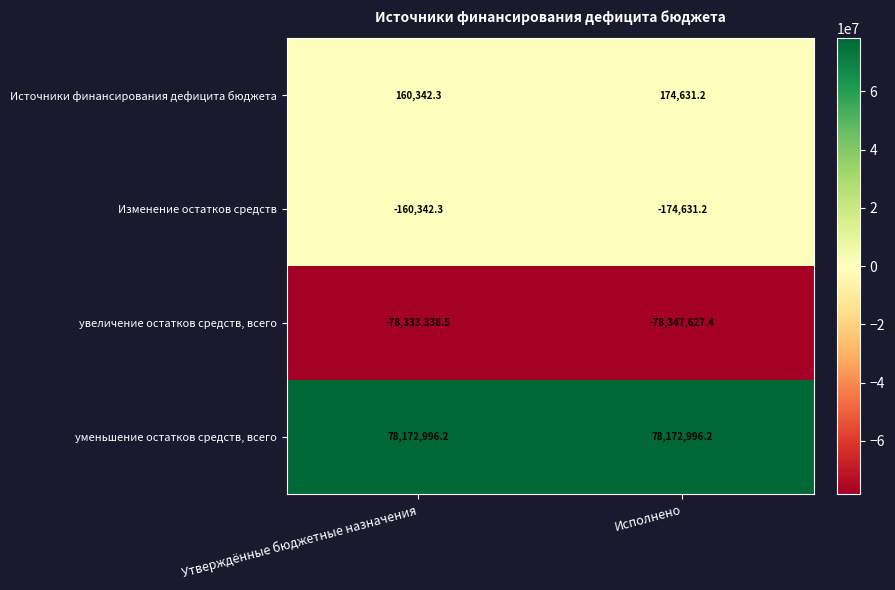

What is the difference between the highest and lowest values at Утверждённые бюджетные назначения?

156506334.7